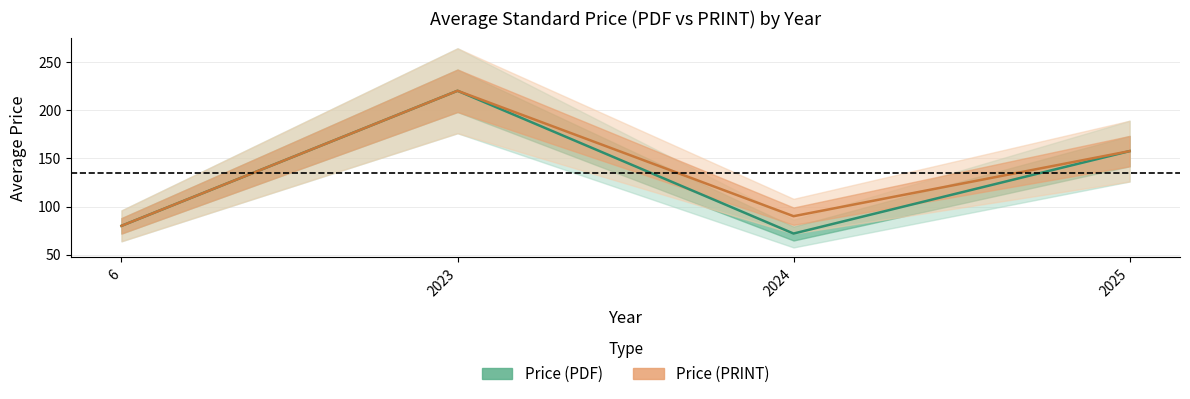

Where is Price (PDF) nearest to the value 146?

2025